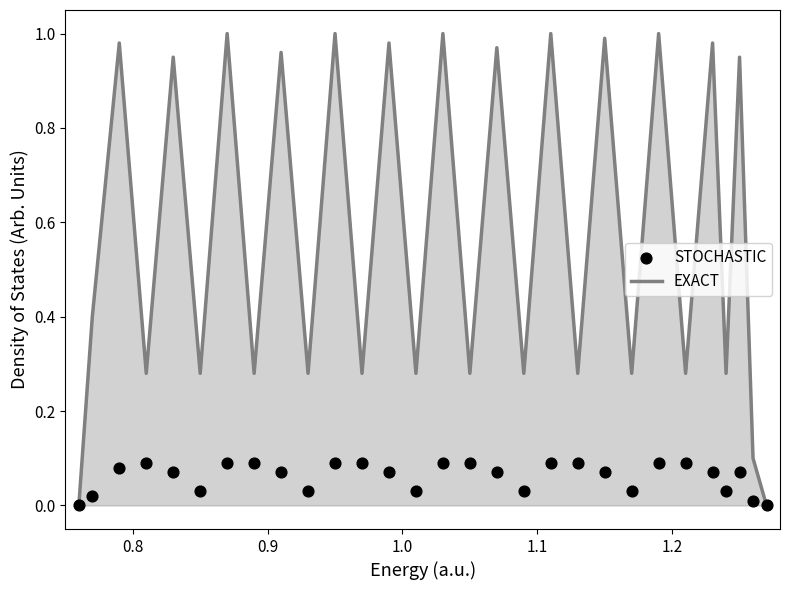

Which series contains the lowest Y value?

EXACT